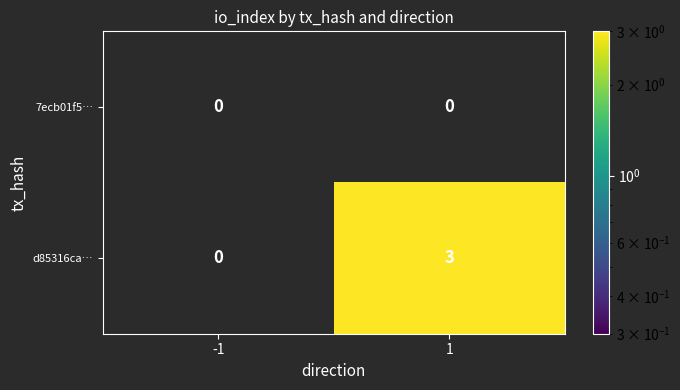

Count the d85316ca… values in the range 0 to 3.

2